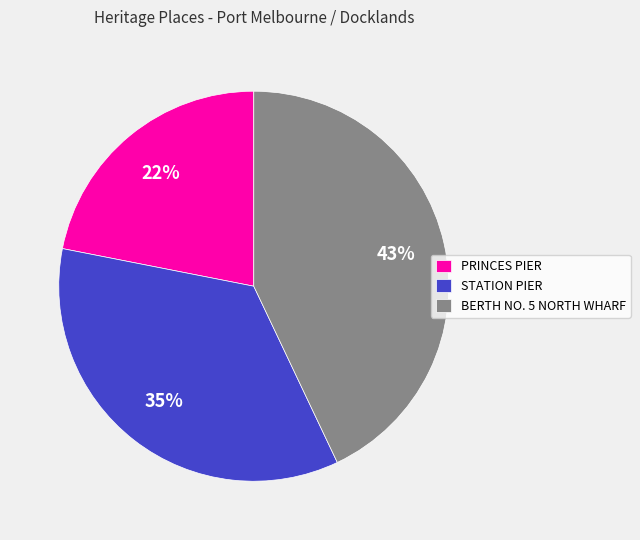

Which has a higher value, PRINCES PIER or BERTH NO. 5 NORTH WHARF?

BERTH NO. 5 NORTH WHARF